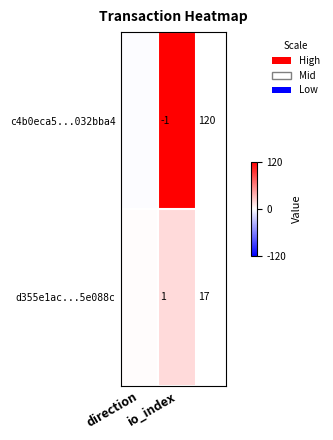

Is it true that c4b0eca5...032bba4 equals -1 at io_index?

True